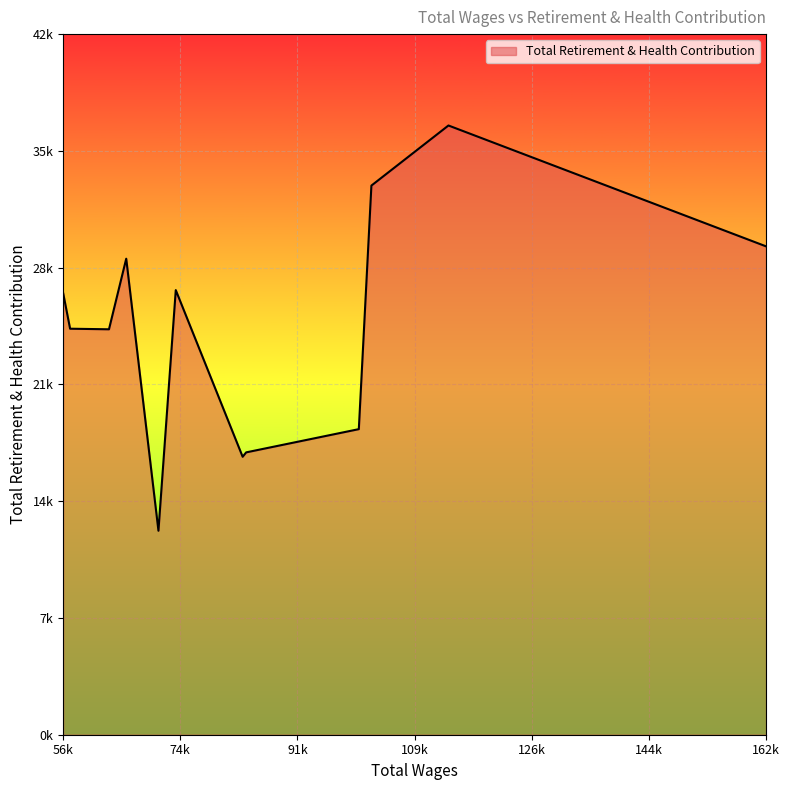

Which category has the highest value across all series?

114533.0